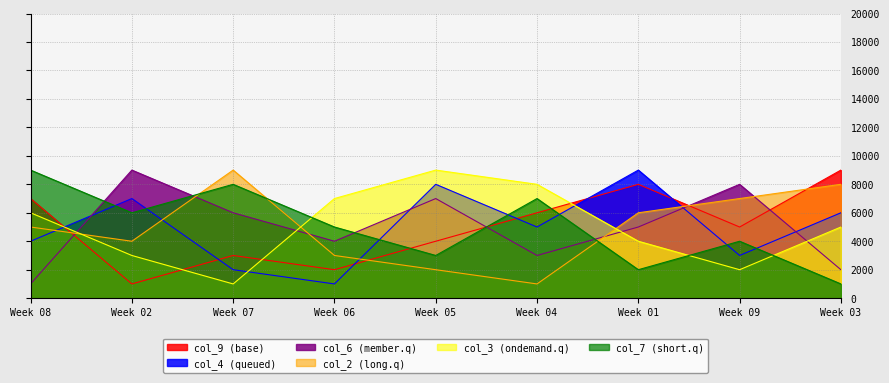

What is the smallest value displayed?

1000